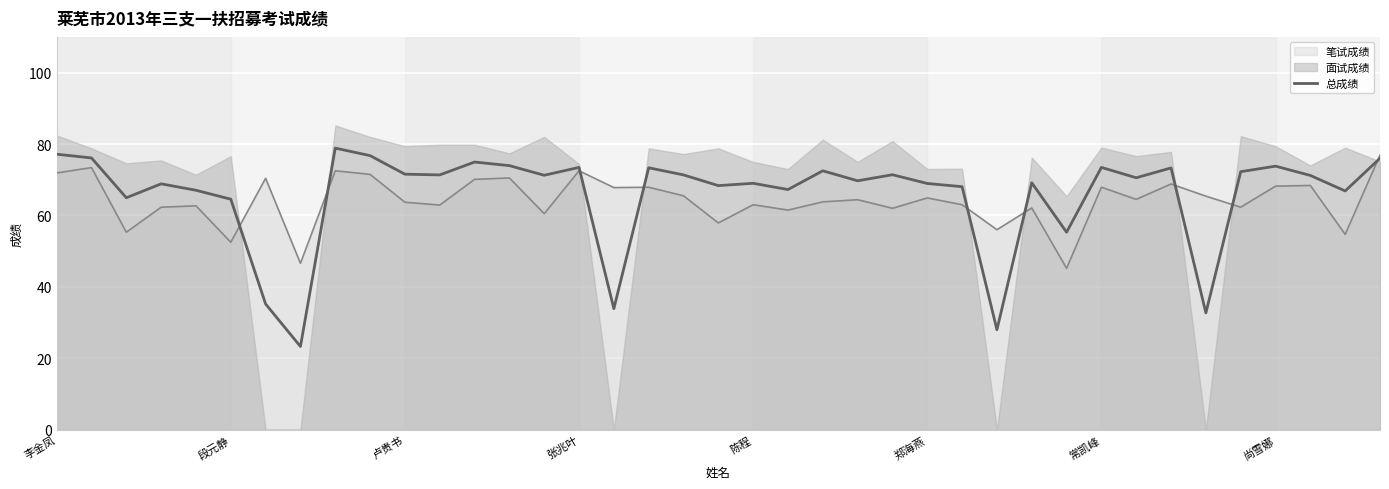

The value at 17 is 73.3. True or false?

True